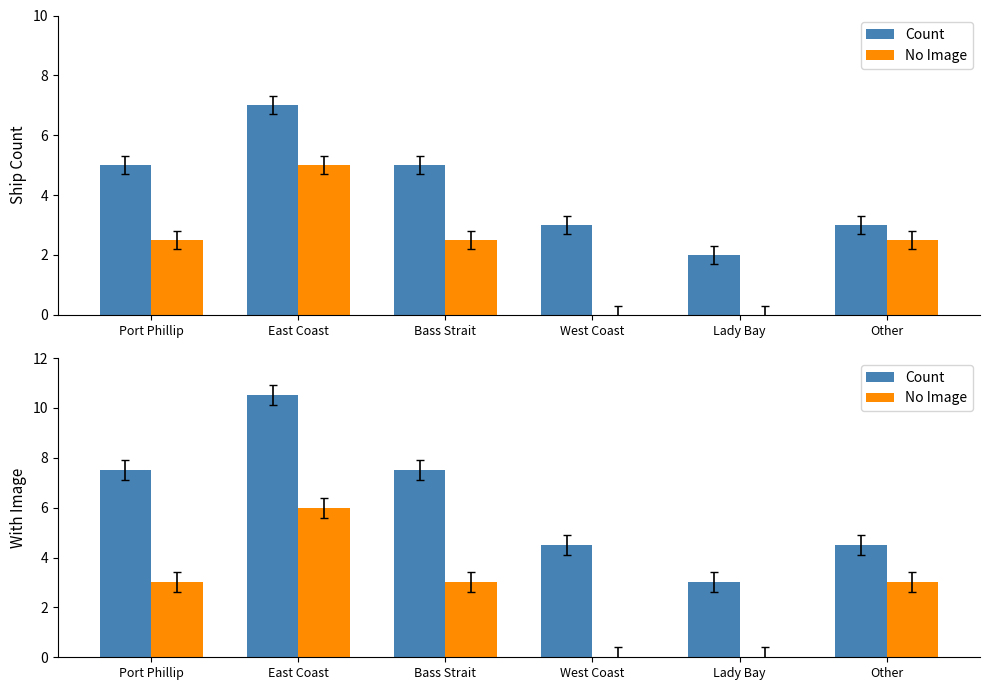

What is the average value of the No Image series?

2.5